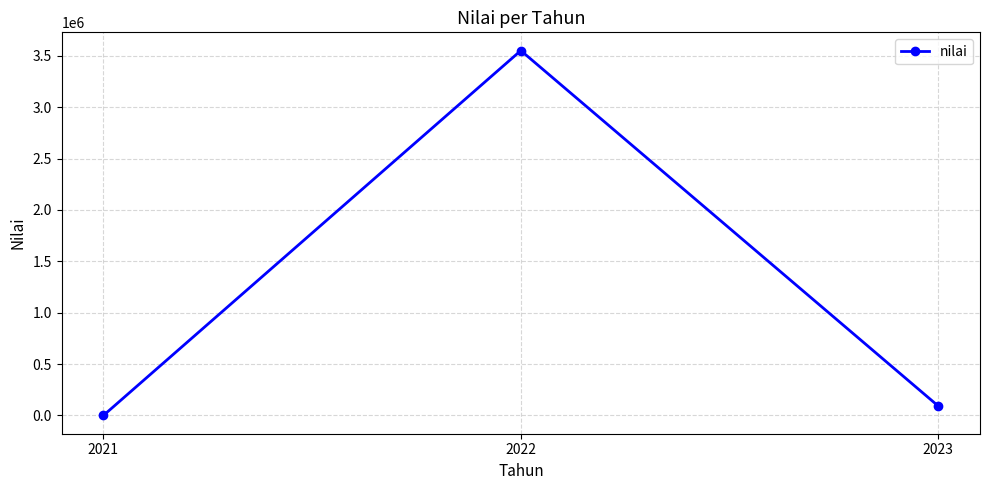

Which category has the highest value across all series?

2022